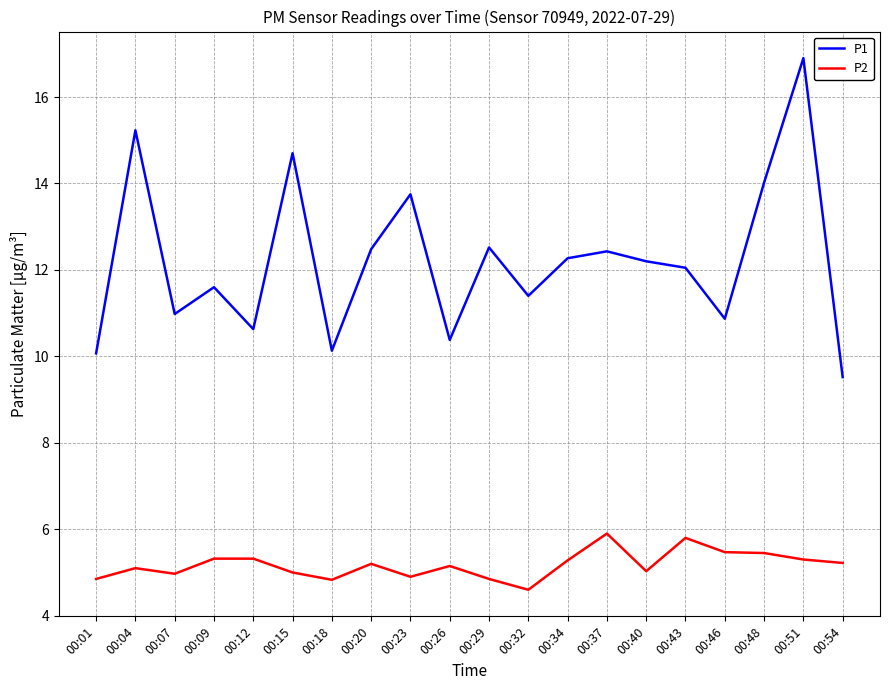

Rank the series at 00:07 from highest to lowest value.

P1, P2